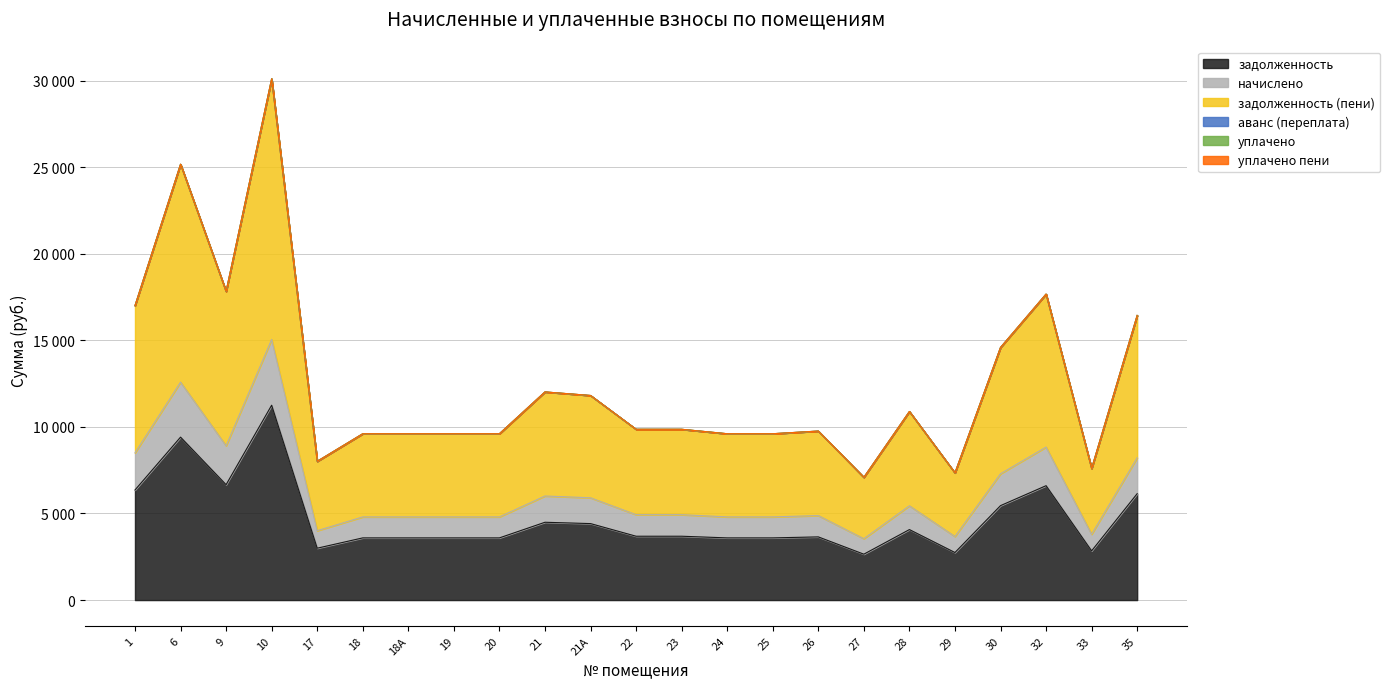

What is the smallest value displayed?

2649.6